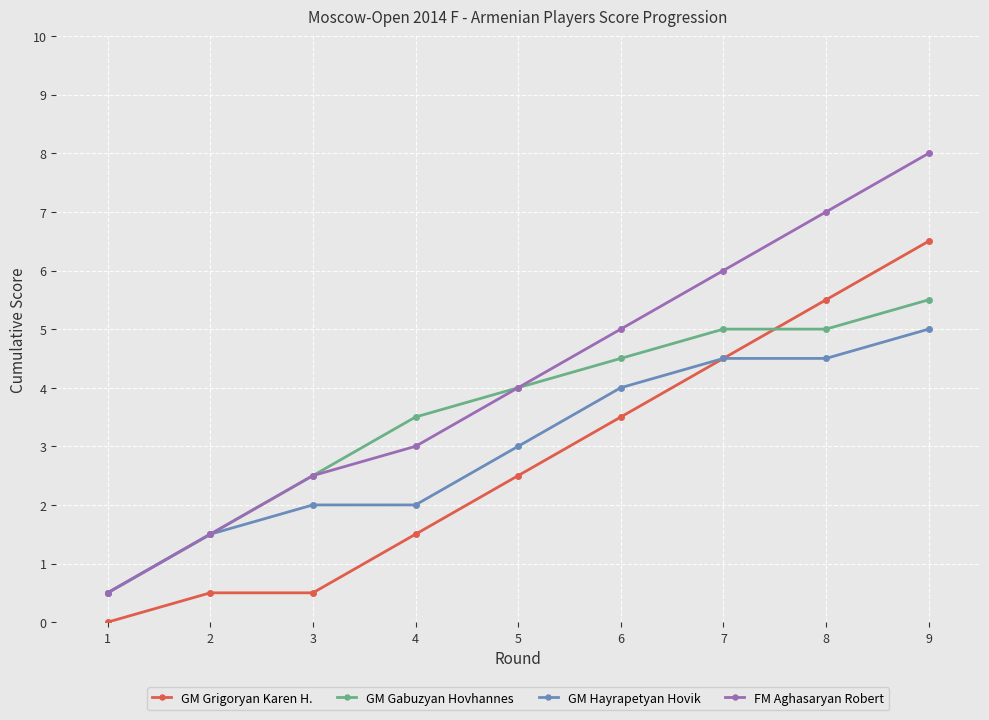

What is the total value across all series at 5?

13.5